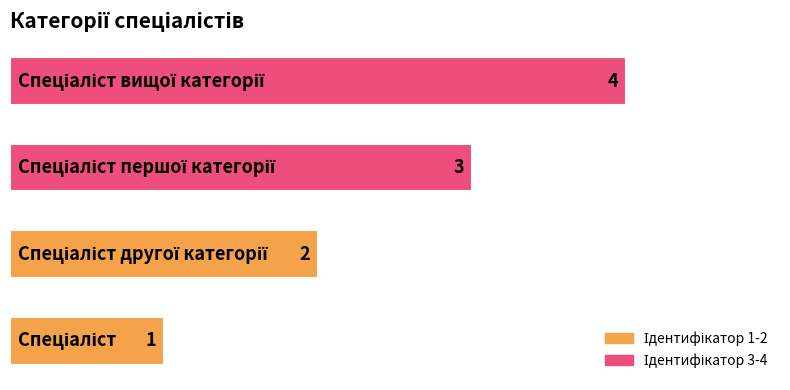

What is the greatest value displayed?

4